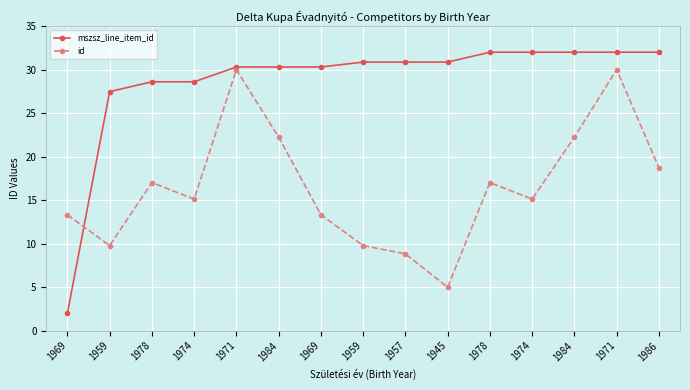

At which category is the sum across all series the highest?

1971